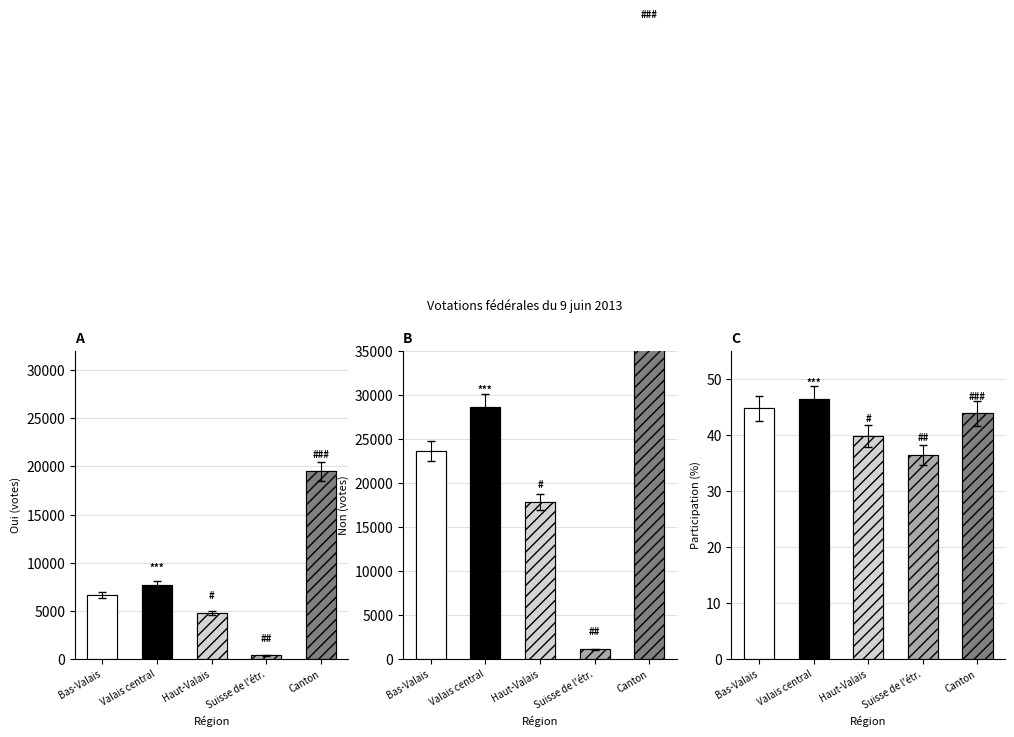

What is the label of the 2nd bar from the right?

Suisse de l'étr.